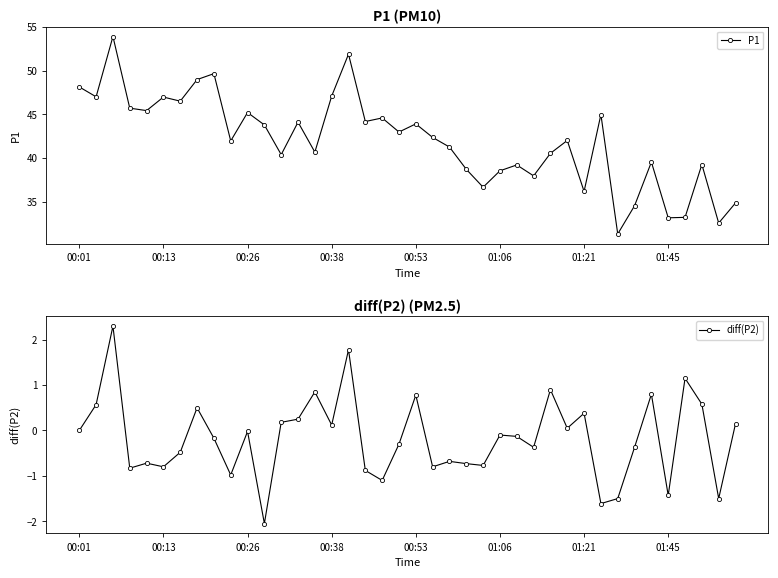

How many values in the P1 series are below 42?

19